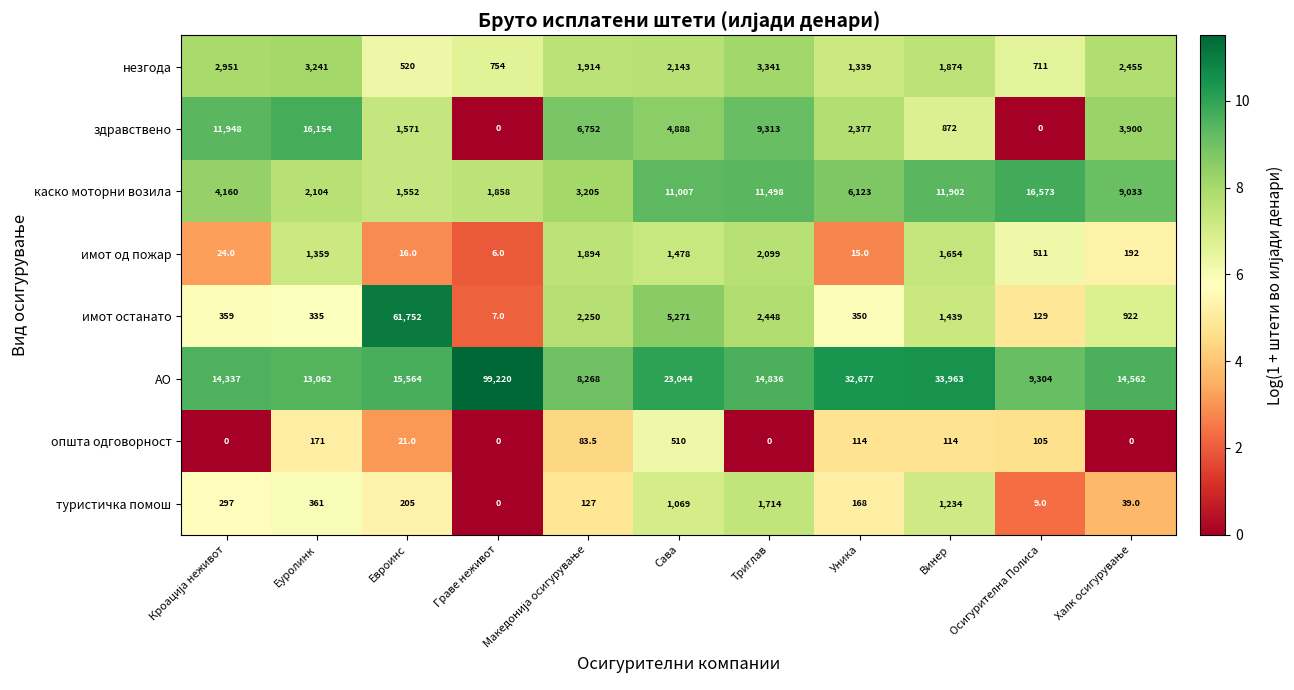

What is the sum of the општа одговорност values at Триглав and Уника?

114.0